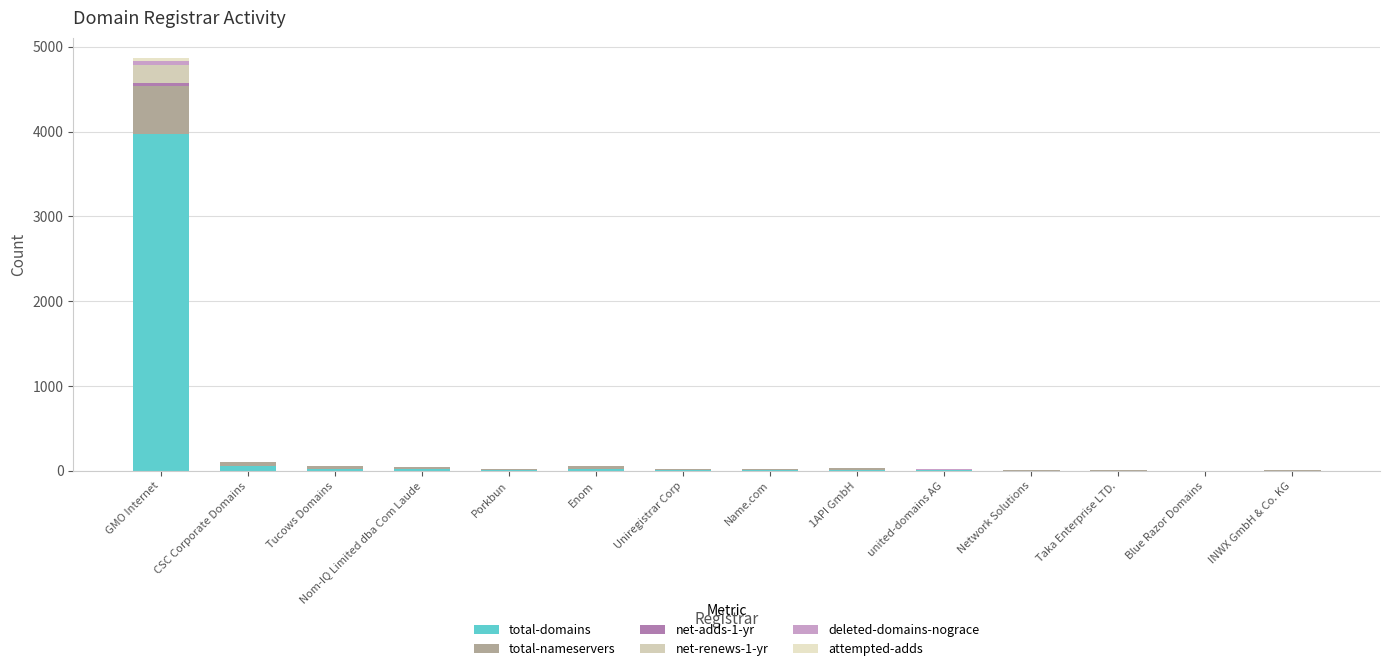

Are the bars horizontal?

No